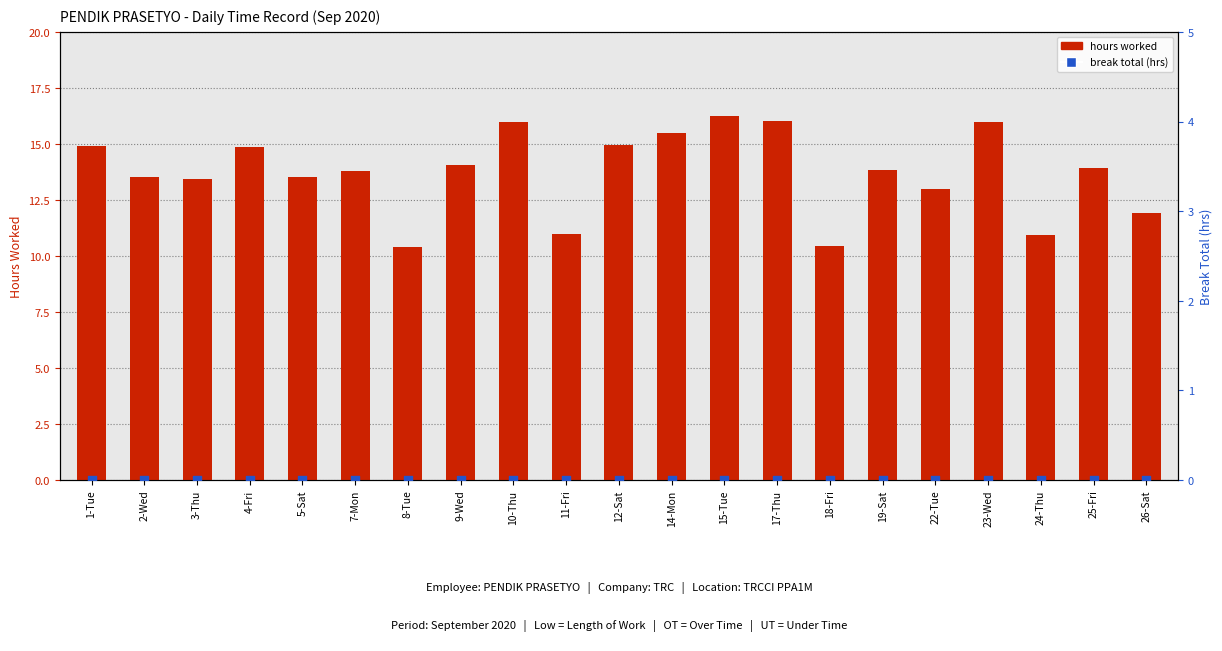

At which category is the sum across all series the highest?

15-Tue